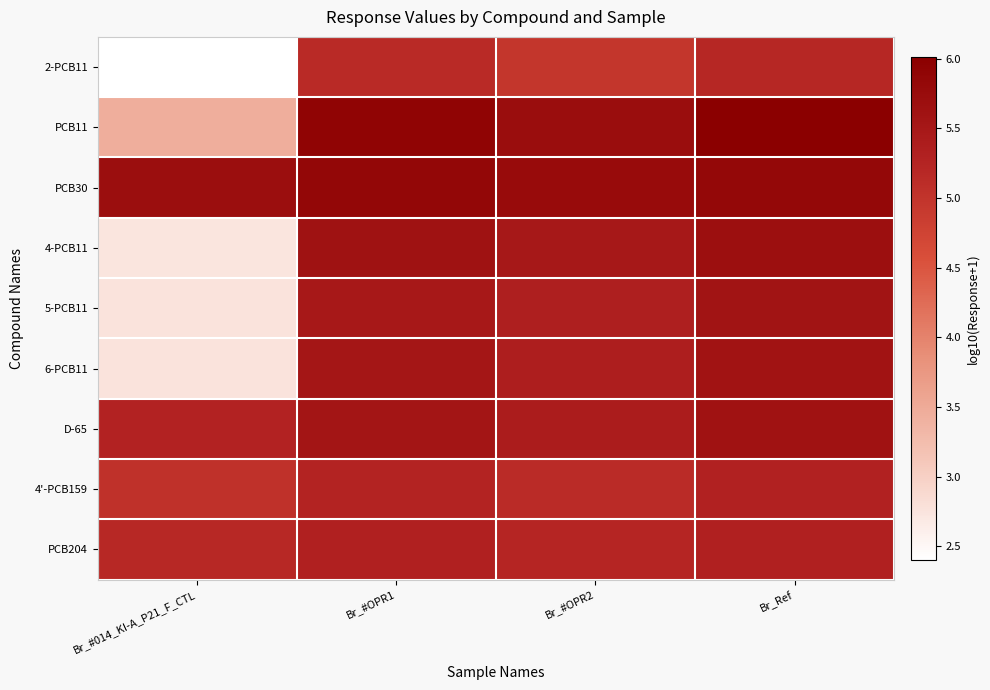

Reading left to right, extract all data points from this chart.

2-PCB11: Br_#014_KI-A_P21_F_CTL=2.4	Br_#OPR1=5.1	Br_#OPR2=5.0	Br_Ref=5.2
PCB11: Br_#014_KI-A_P21_F_CTL=3.5	Br_#OPR1=5.9	Br_#OPR2=5.7	Br_Ref=6.0
PCB30: Br_#014_KI-A_P21_F_CTL=5.7	Br_#OPR1=5.8	Br_#OPR2=5.8	Br_Ref=5.8
4-PCB11: Br_#014_KI-A_P21_F_CTL=2.7	Br_#OPR1=5.6	Br_#OPR2=5.5	Br_Ref=5.7
5-PCB11: Br_#014_KI-A_P21_F_CTL=2.8	Br_#OPR1=5.5	Br_#OPR2=5.3	Br_Ref=5.6
6-PCB11: Br_#014_KI-A_P21_F_CTL=2.8	Br_#OPR1=5.5	Br_#OPR2=5.4	Br_Ref=5.6
D-65: Br_#014_KI-A_P21_F_CTL=5.3	Br_#OPR1=5.6	Br_#OPR2=5.4	Br_Ref=5.6
4'-PCB159: Br_#014_KI-A_P21_F_CTL=5.0	Br_#OPR1=5.3	Br_#OPR2=5.1	Br_Ref=5.3
PCB204: Br_#014_KI-A_P21_F_CTL=5.2	Br_#OPR1=5.3	Br_#OPR2=5.2	Br_Ref=5.3